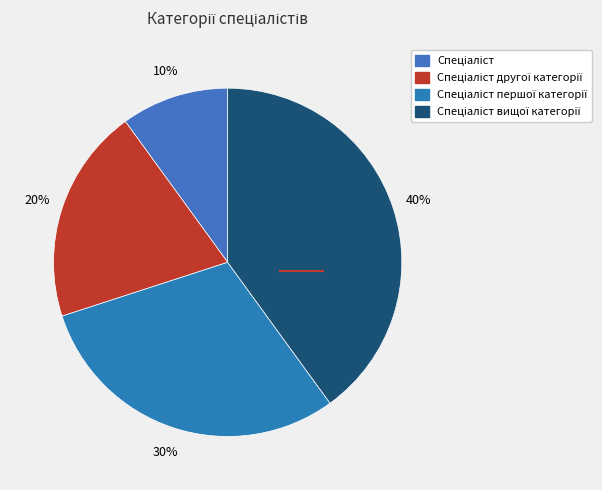

Count the number of slices in the pie.

4